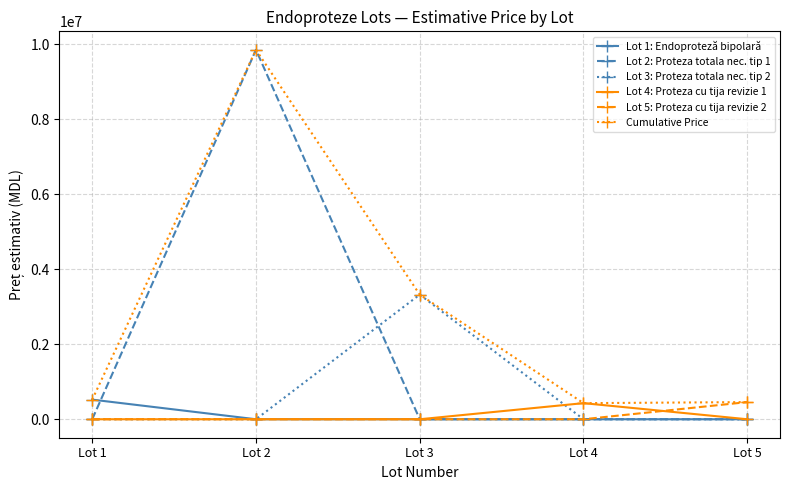

The value of Lot 3: Proteza totala nec. tip 2 at Lot 5 is 0.0. True or false?

True